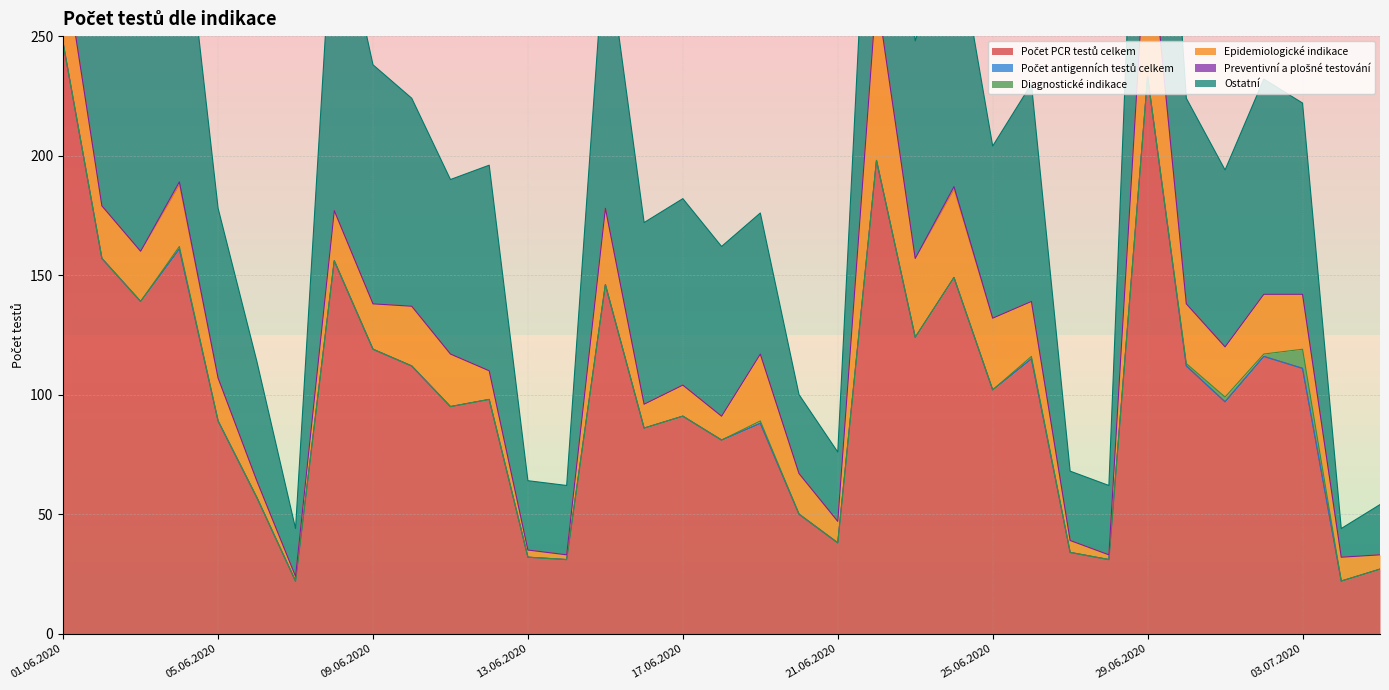

The value of Preventivní a plošné testování at 08.06.2020 is 1. True or false?

False